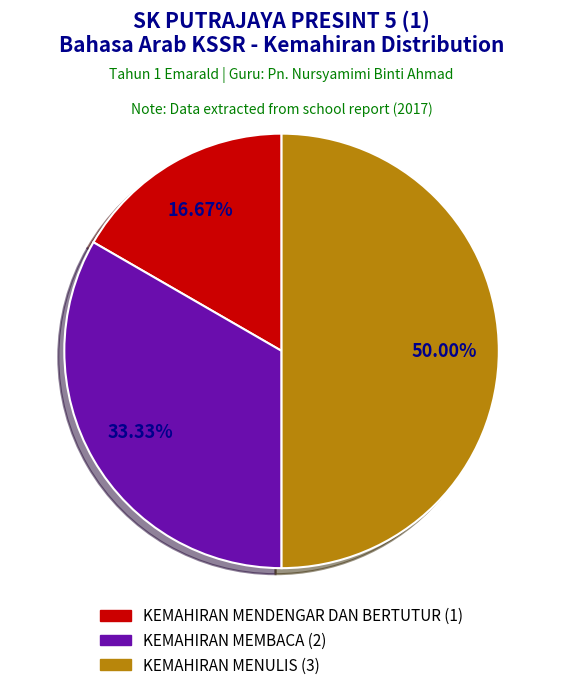

Is KEMAHIRAN MEMBACA the majority of the pie?

No